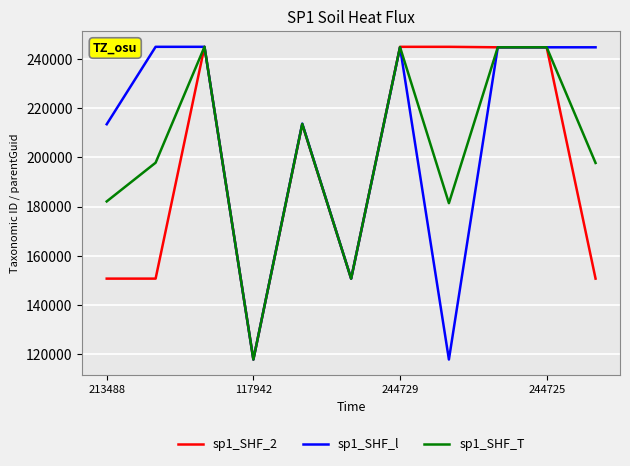

Rank the series by their average value, from lowest to highest.

sp1_SHF_2, sp1_SHF_T, sp1_SHF_l